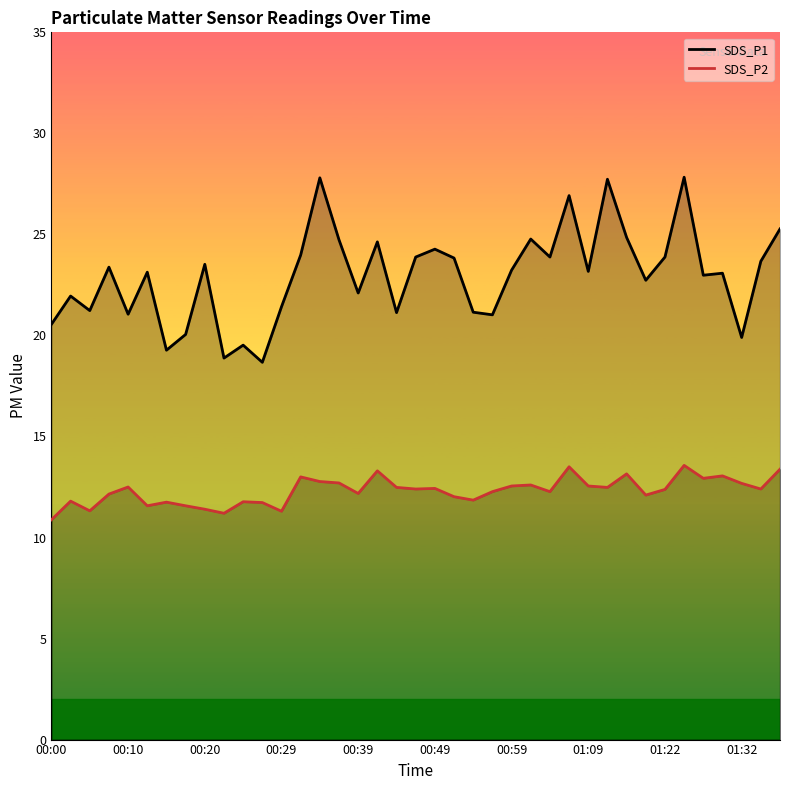

List the series in order of their peak value, lowest first.

SDS_P2, SDS_P1